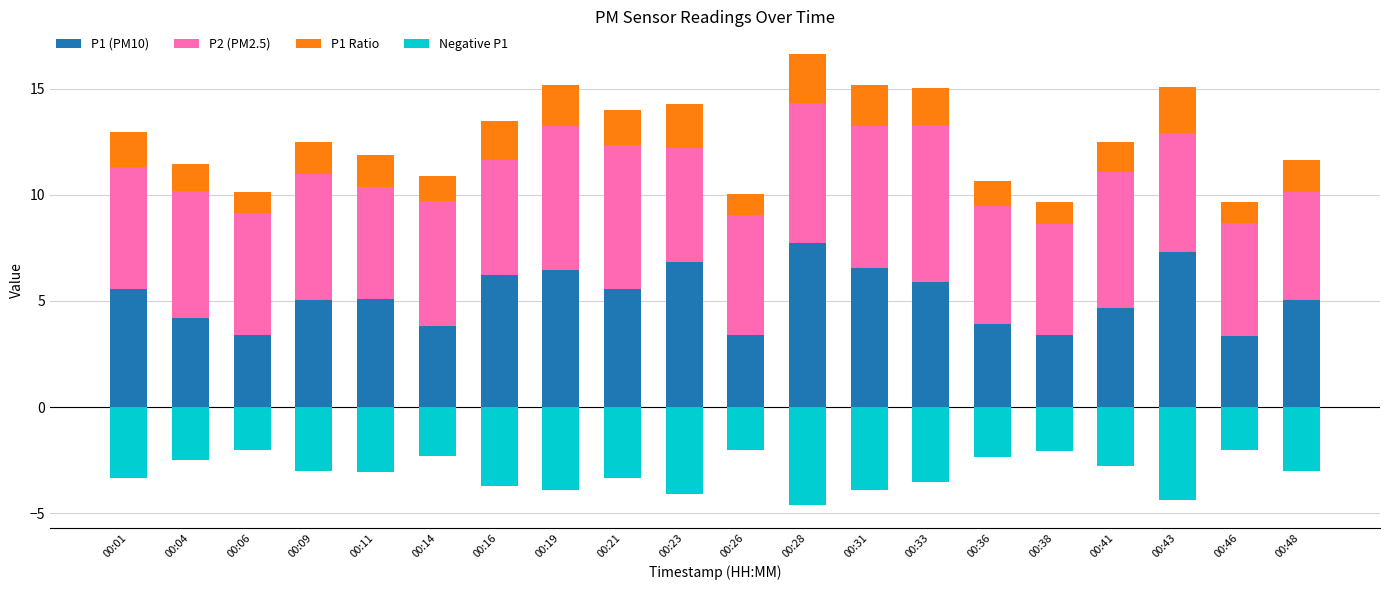

At which label is Negative P1 closest to -3?

00:48